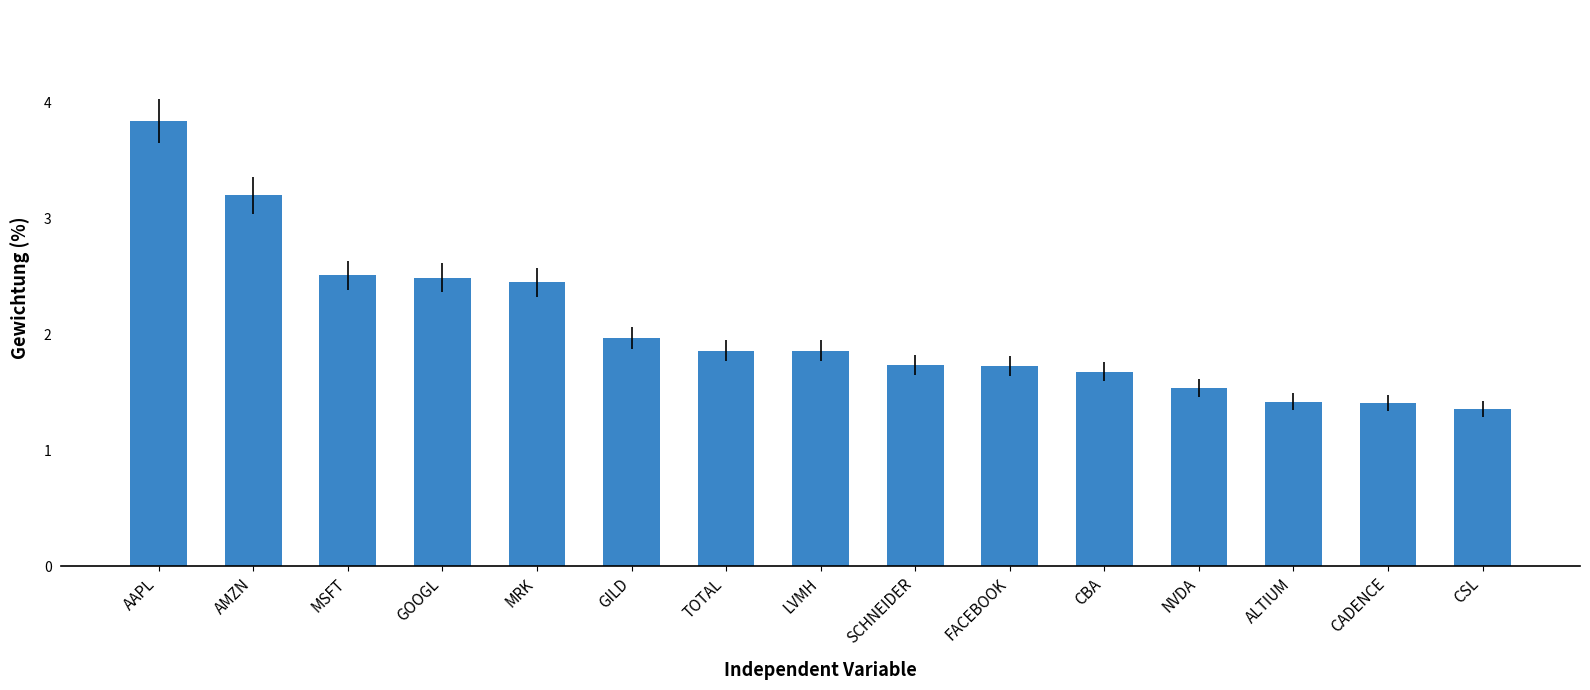

What is the smallest value displayed?

1.4